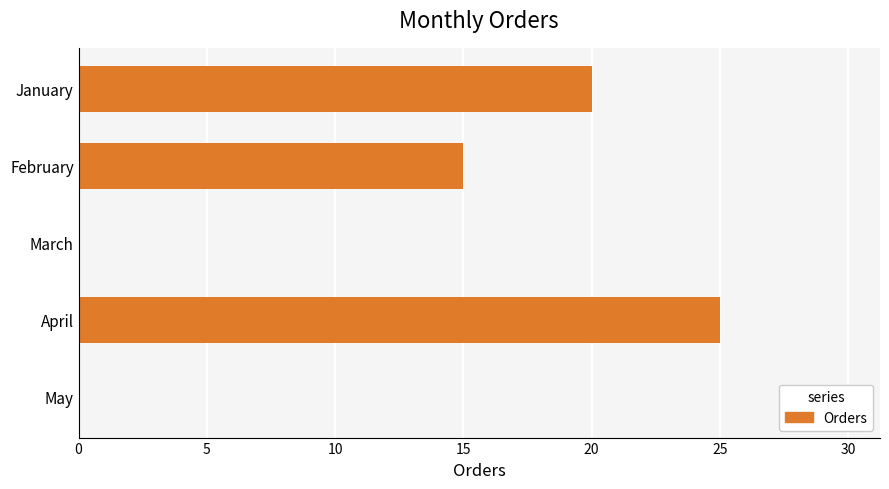

What is the average value?

12